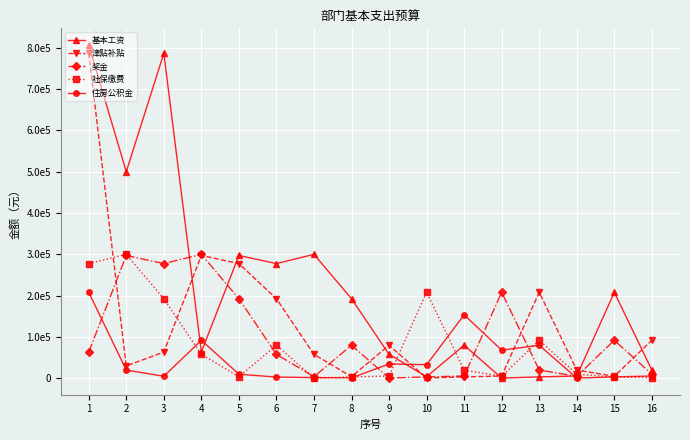

What is the value of the 津贴补贴 point at the 8th from the left?

3960.0